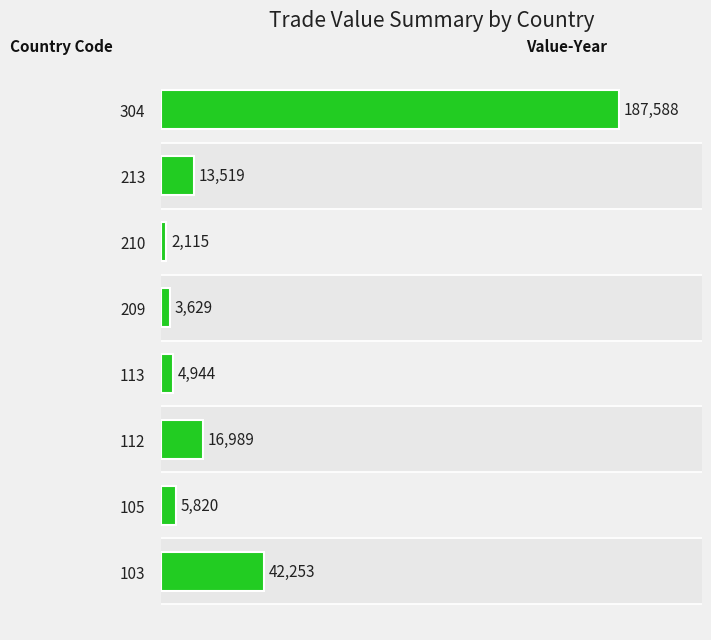

Reading right to left, extract all data points from this chart.

187588	13519	2115	3629	4944	16989	5820	42253